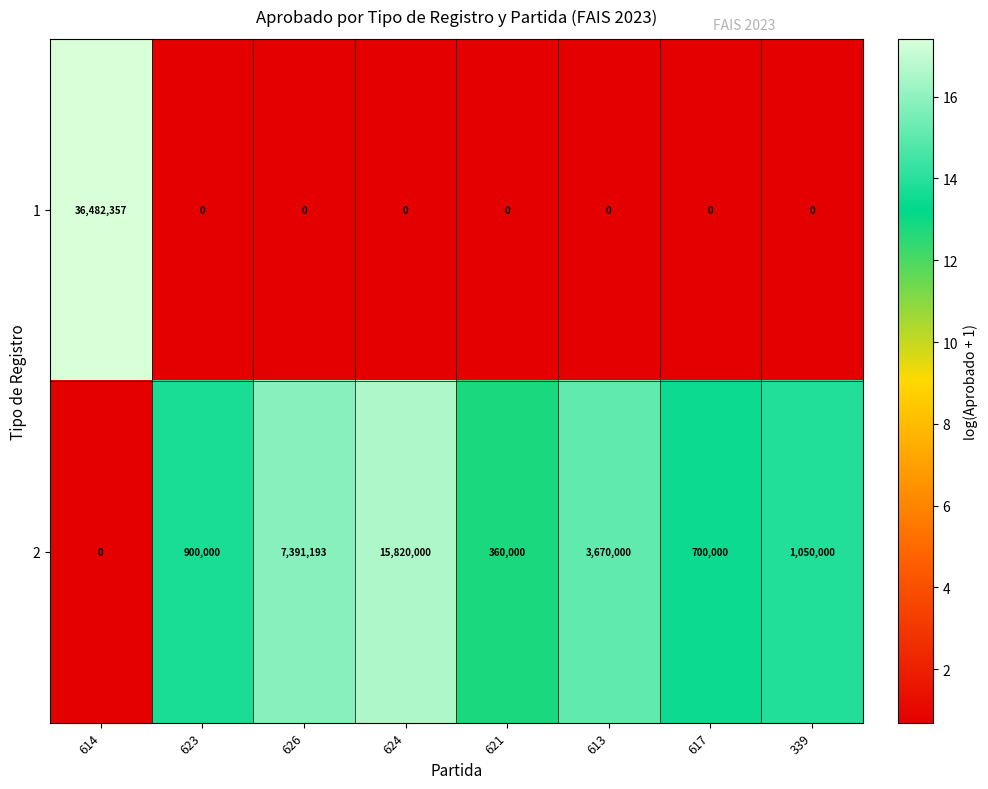

How many series are shown in this chart?

2